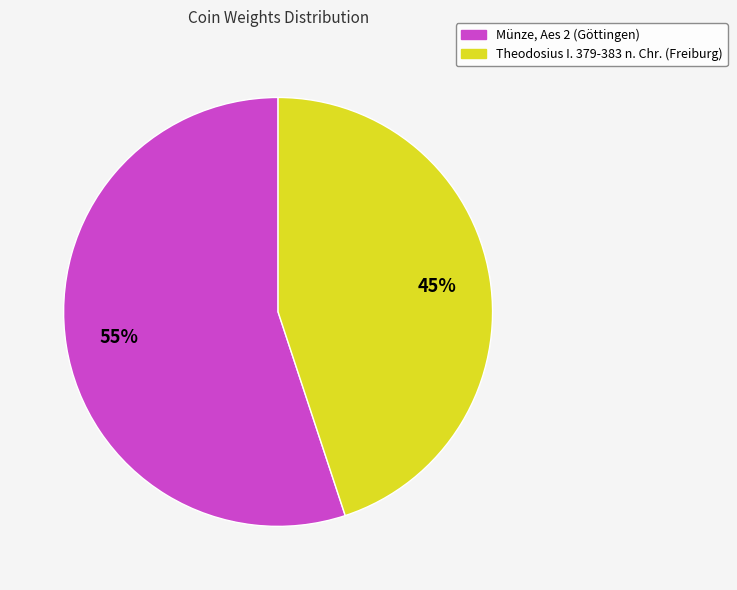

To the nearest percent, what is the average slice percentage?

50%